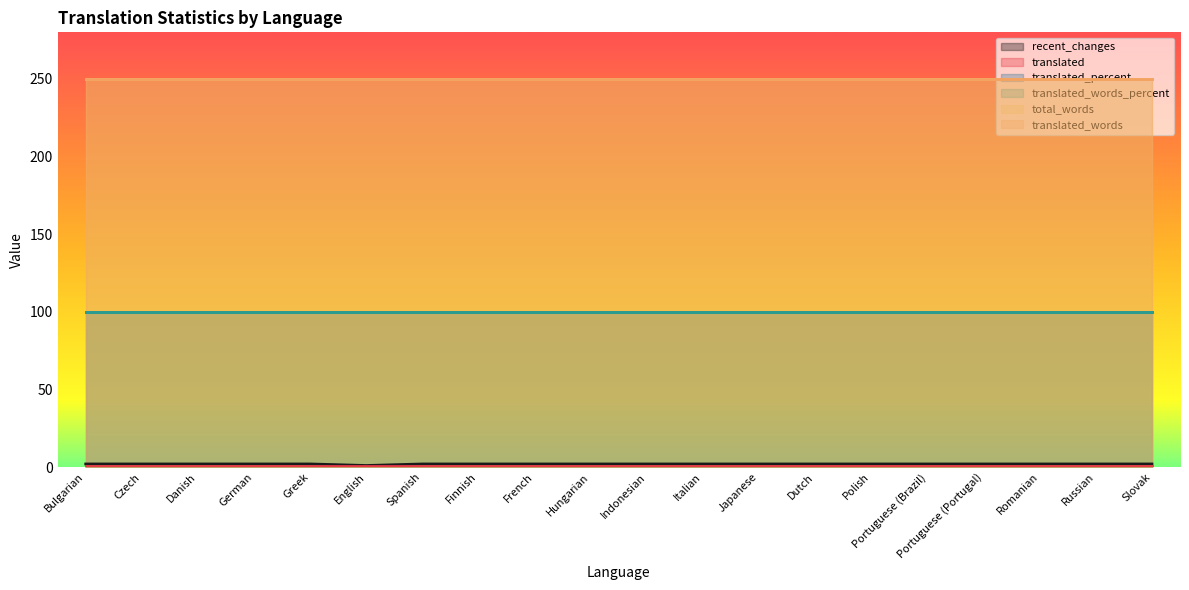

The translated_words series shows 126 at Indonesian. True or false?

False